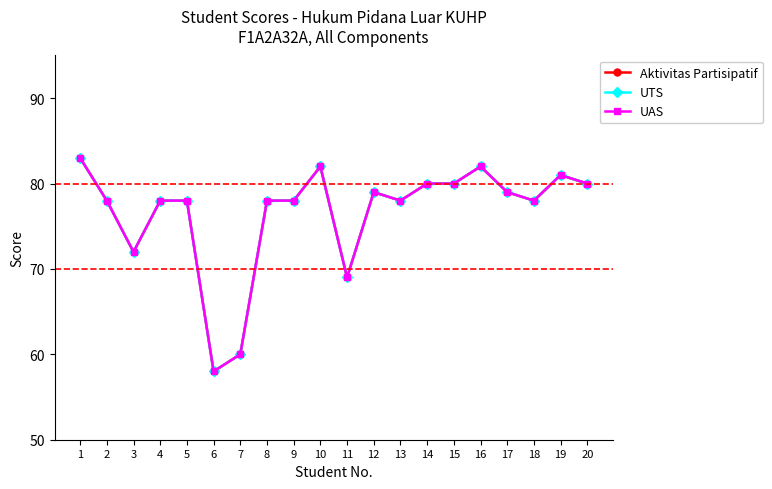

Which category has the lowest value in the Aktivitas Partisipatif series?

6